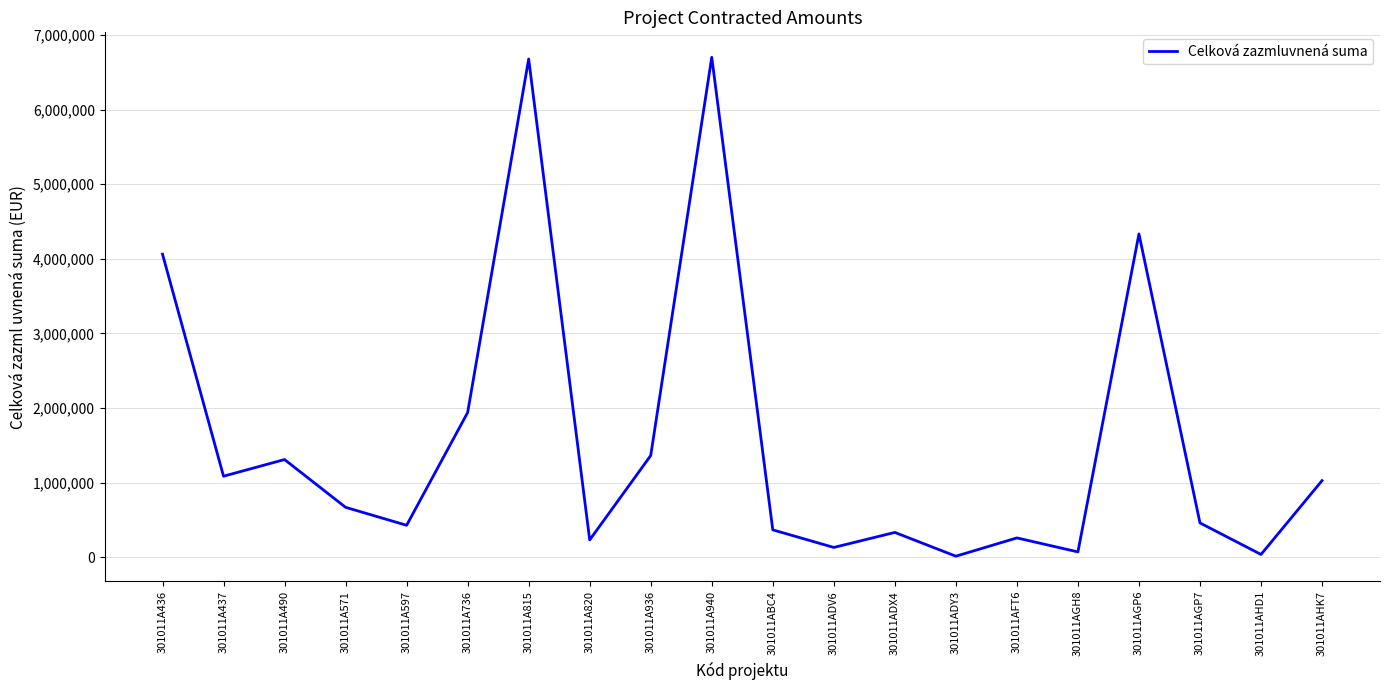

What is the change in value from 301011A436 to 301011A820?

-3829000.0